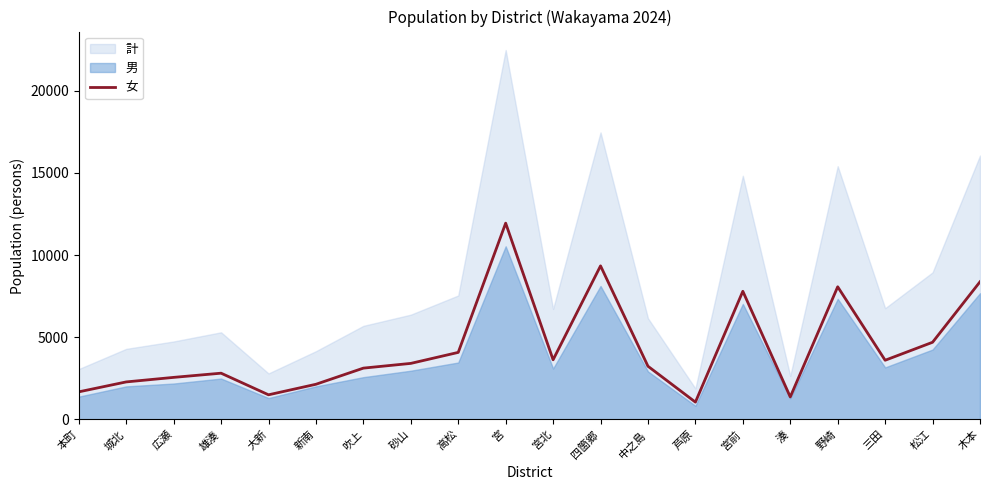

How many lines are shown in the chart?

1